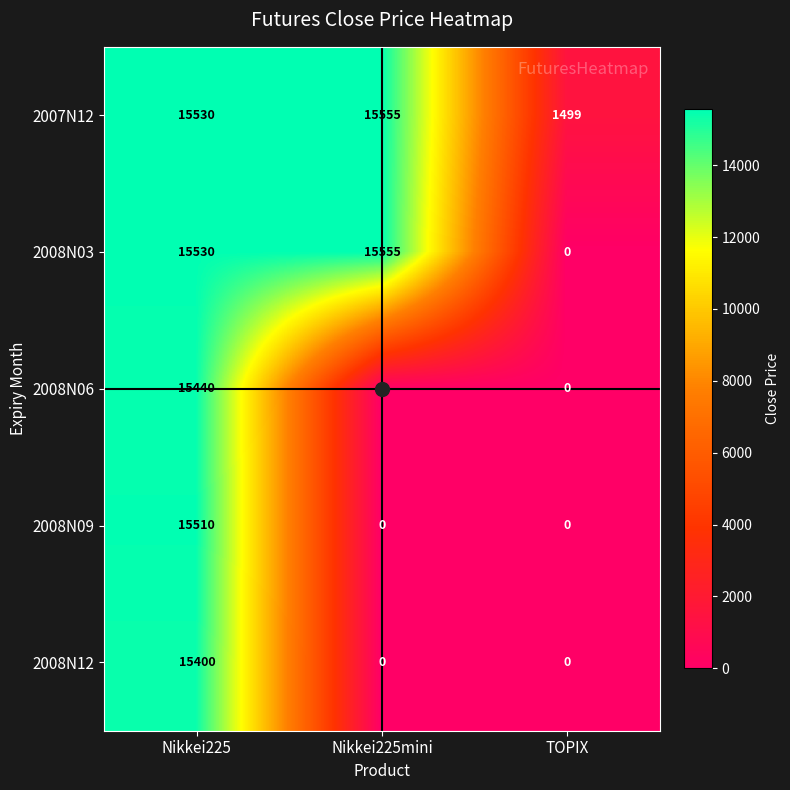

At which label does 2008N06 reach its peak?

Nikkei225